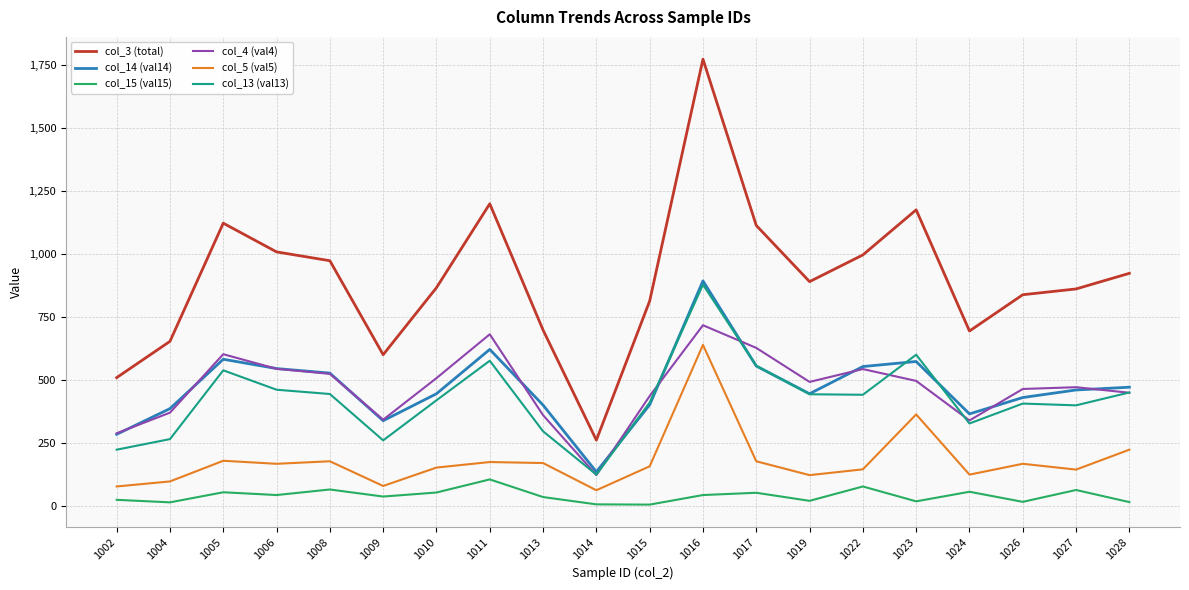

How many lines are shown in the chart?

6